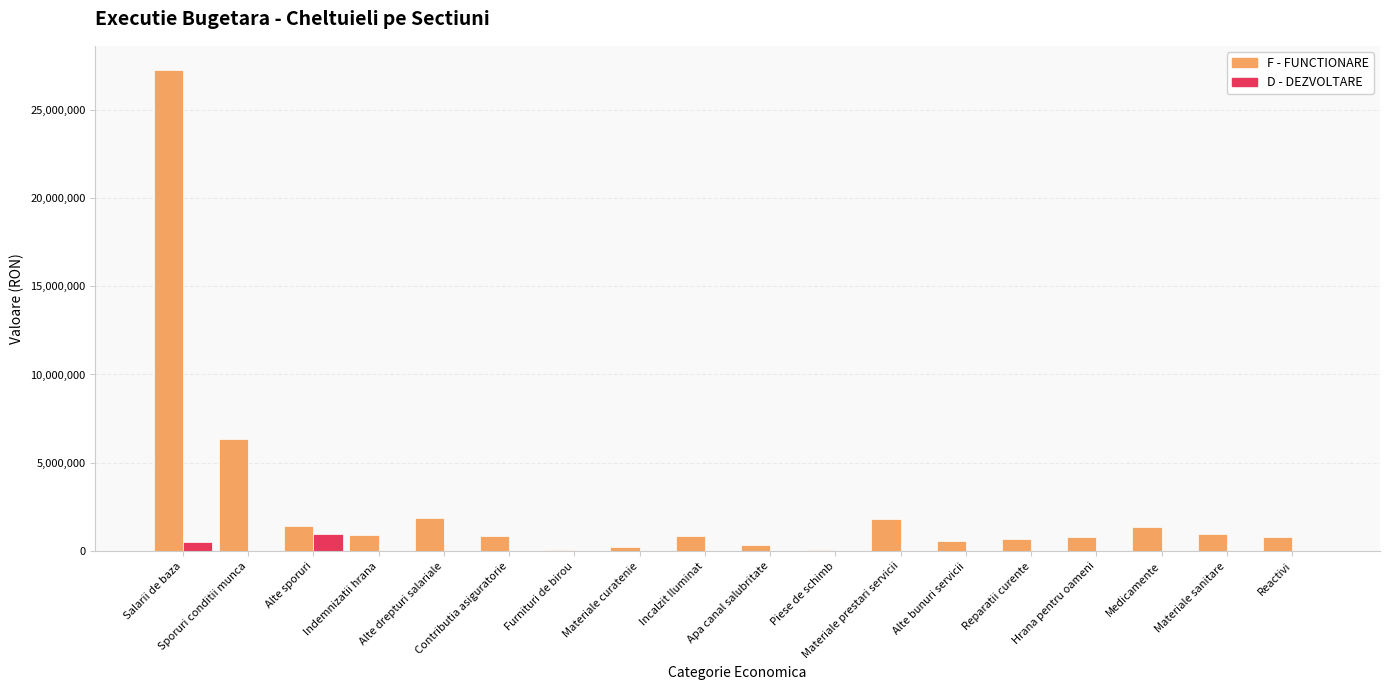

What is the sum of all D - DEZVOLTARE values?

1474549.5